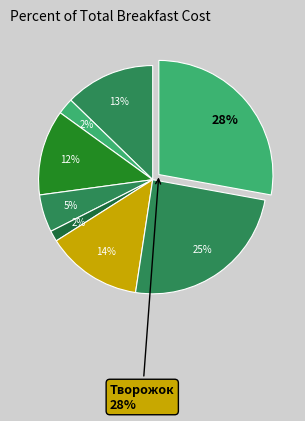

What is the total percentage of Сыр and Чай с сахаром?

13.6%